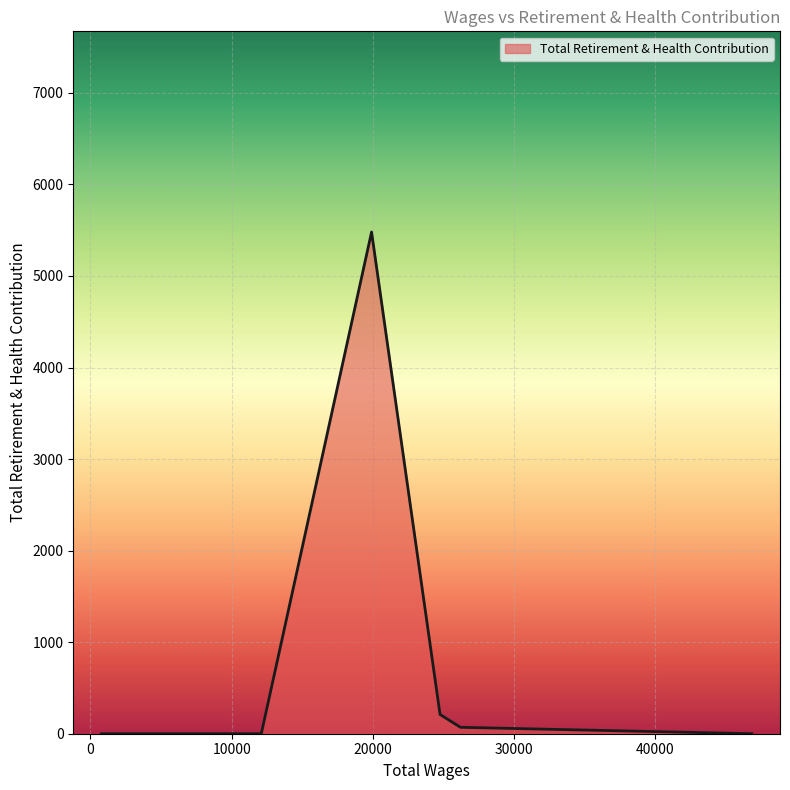

What is the maximum value shown in the chart?

5480